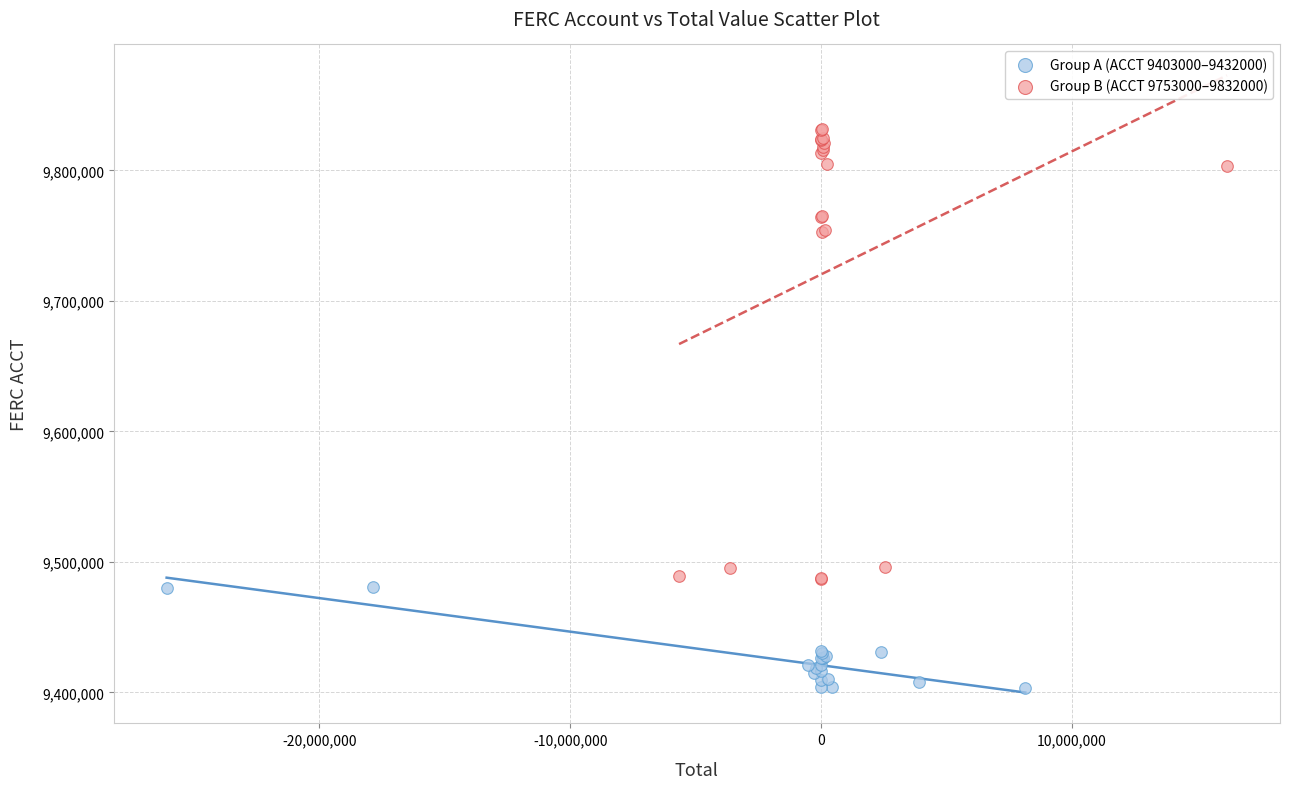

Which series contains the highest Y value?

Group B (ACCT 9753000–9832000)